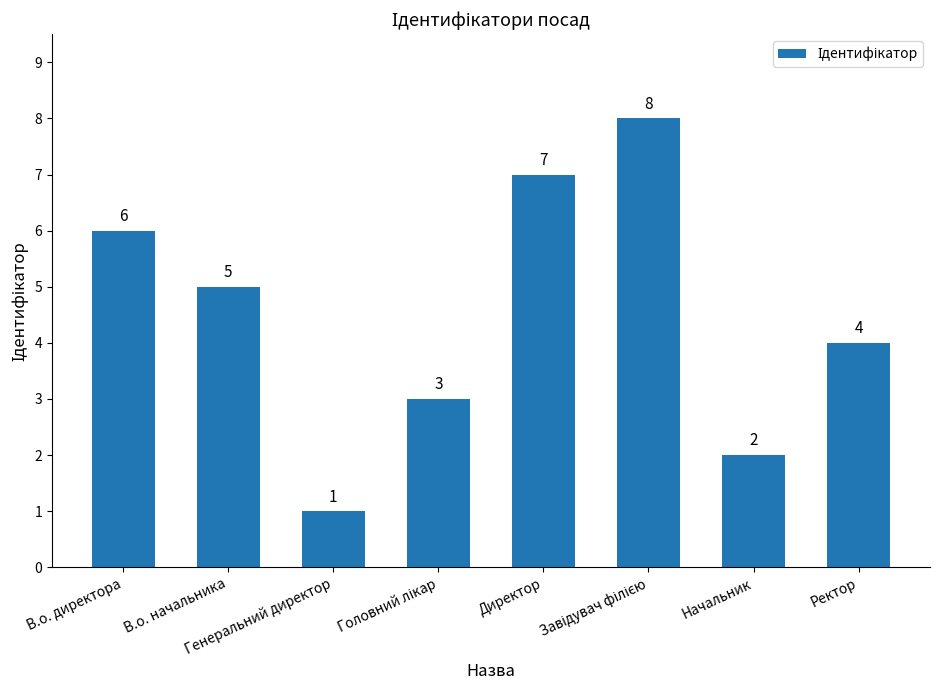

What is the difference between the maximum and minimum values?

7